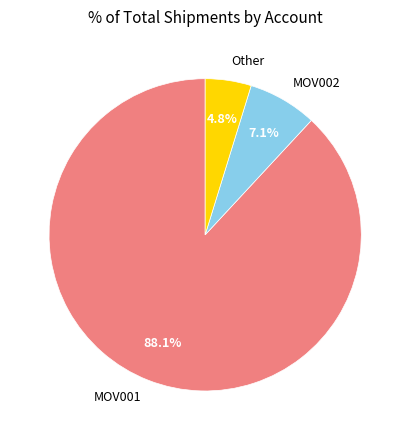

Does Other represent more than half of the total?

No